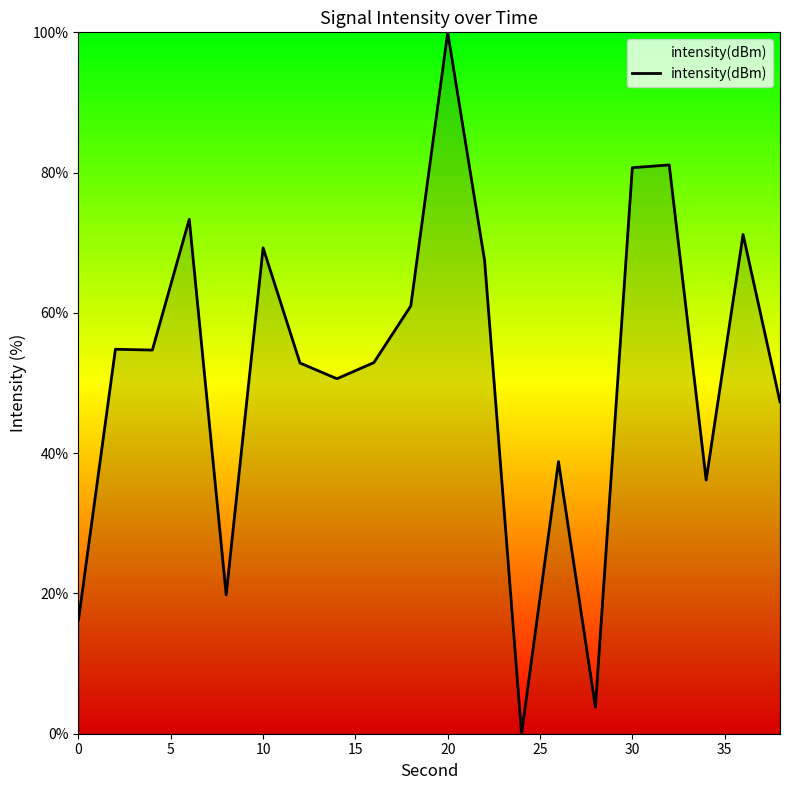

What is the difference between the maximum and minimum values?

100.0